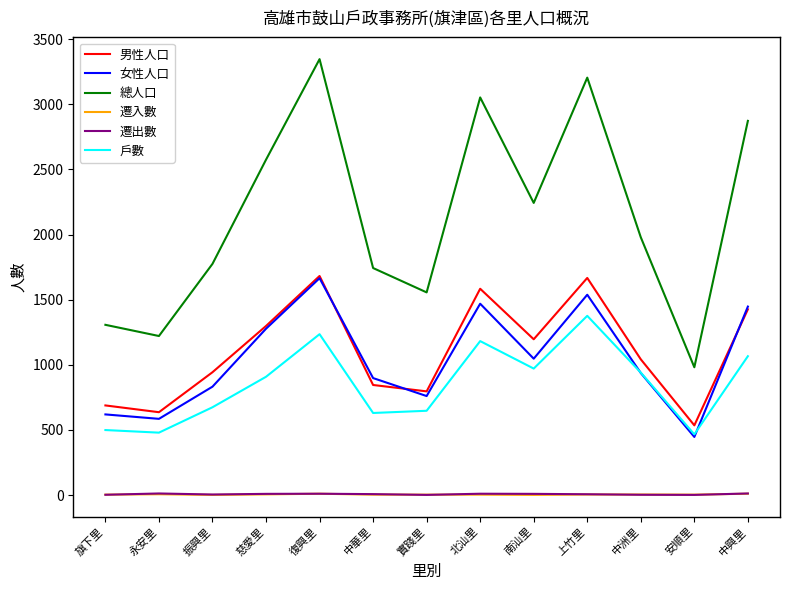

At how many categories does at least one series exceed 658?

13